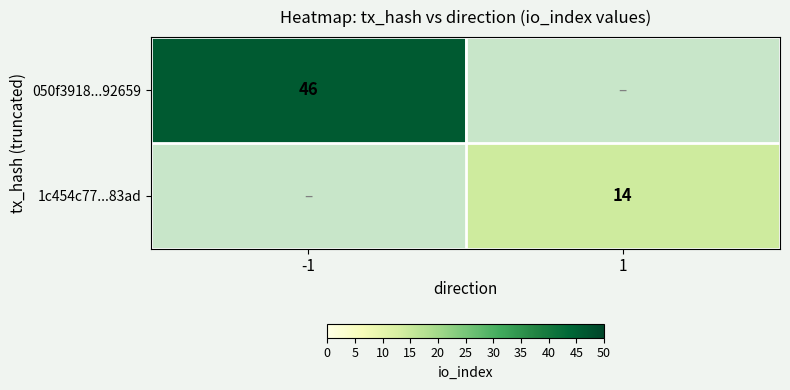

The value of 050f3918...92659 at -1 is 28.2. True or false?

False